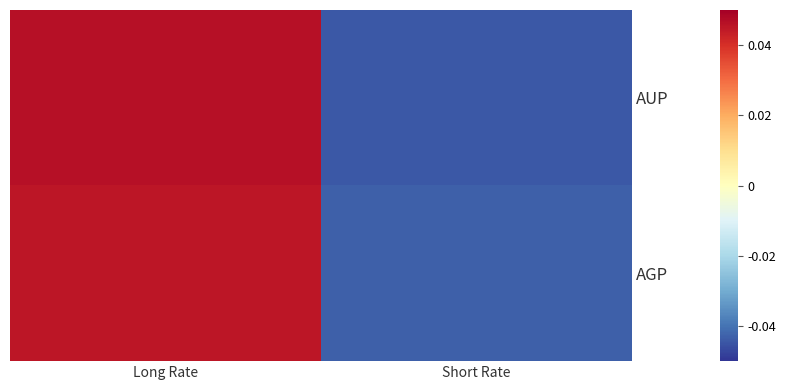

Reading left to right, list all the values displayed in this chart.

AUP: Long Rate=0.0	Short Rate=-0.0
AGP: Long Rate=0.0	Short Rate=-0.0